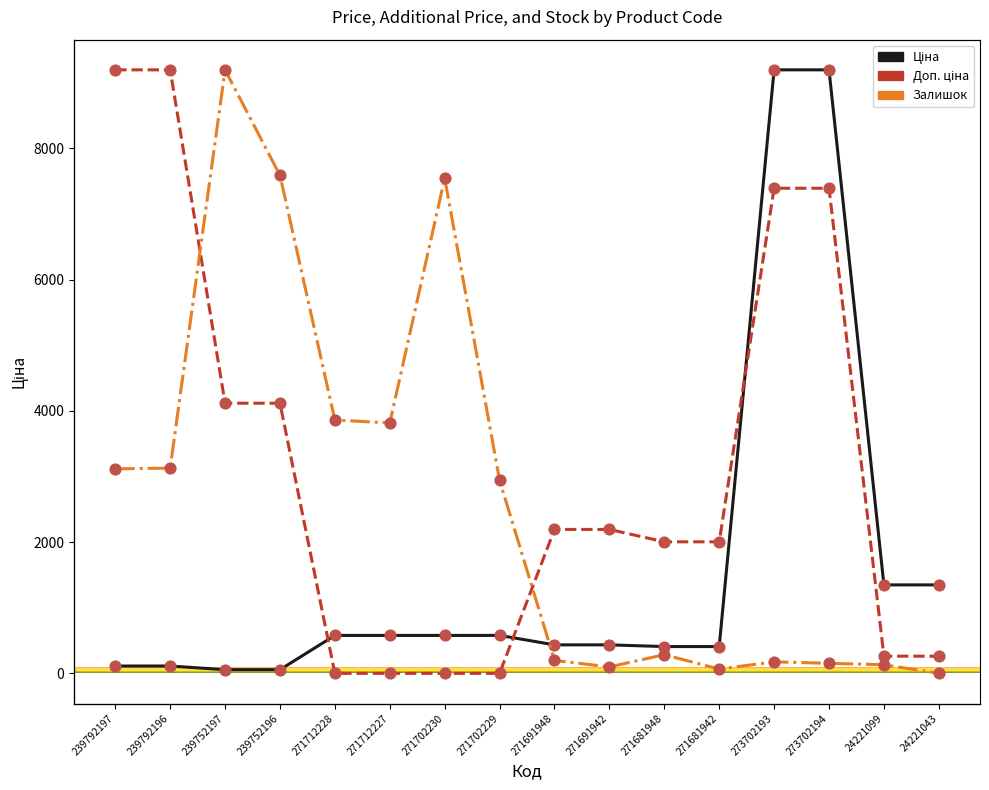

What is the total value across all series at 239752196?

6344.9